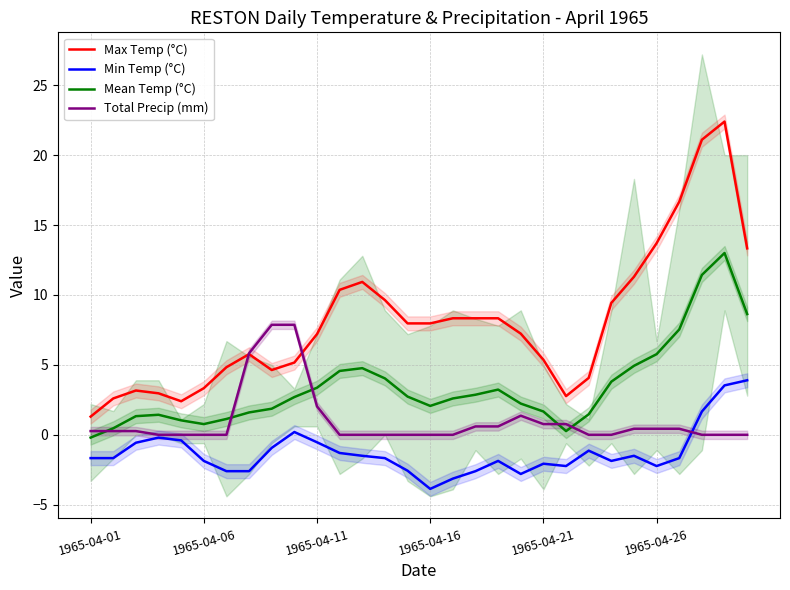

What is the total value across all series at 11?

13.6